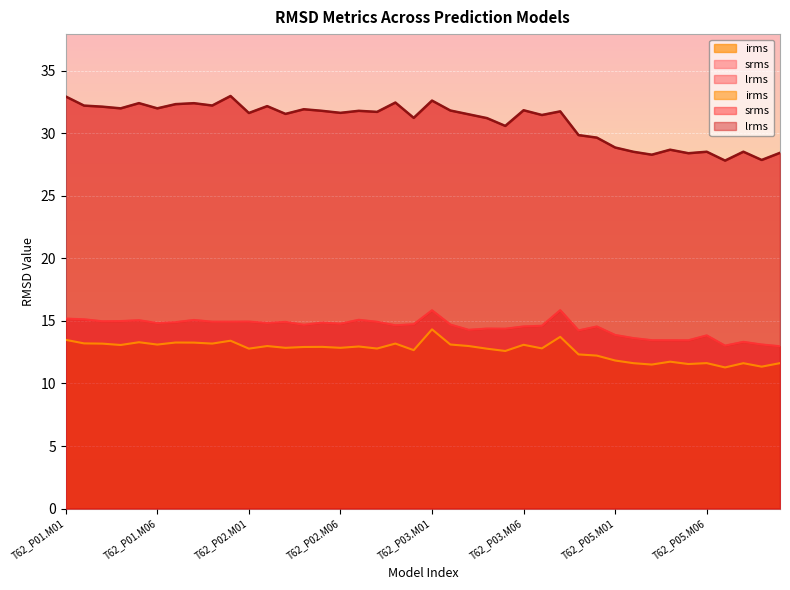

Reading left to right, what are all the values shown in this chart?

srms: 15.2	15.1	15.0	15.0	15.1	14.8	14.9	15.1	14.9	14.9	15.0	14.8	14.9	14.7	14.9	14.8	15.1	14.9	14.7	14.7	15.9	14.7	14.3	14.4	14.4	14.6	14.6	15.9	14.2	14.6	13.9	13.6	13.5	13.5	13.5	13.8	13.0	13.3	13.1	13.0
lrms: 32.9	32.2	32.1	32.0	32.4	32.0	32.3	32.4	32.2	33.0	31.6	32.2	31.6	31.9	31.8	31.6	31.8	31.7	32.5	31.2	32.6	31.8	31.5	31.2	30.6	31.8	31.5	31.8	29.9	29.7	28.9	28.5	28.3	28.7	28.4	28.5	27.8	28.5	27.9	28.4
irms: 13.5	13.2	13.2	13.1	13.3	13.1	13.3	13.3	13.2	13.4	12.8	13.0	12.9	12.9	12.9	12.9	13.0	12.8	13.2	12.7	14.3	13.1	13.0	12.8	12.6	13.1	12.8	13.7	12.3	12.2	11.8	11.6	11.5	11.7	11.6	11.6	11.3	11.6	11.3	11.6